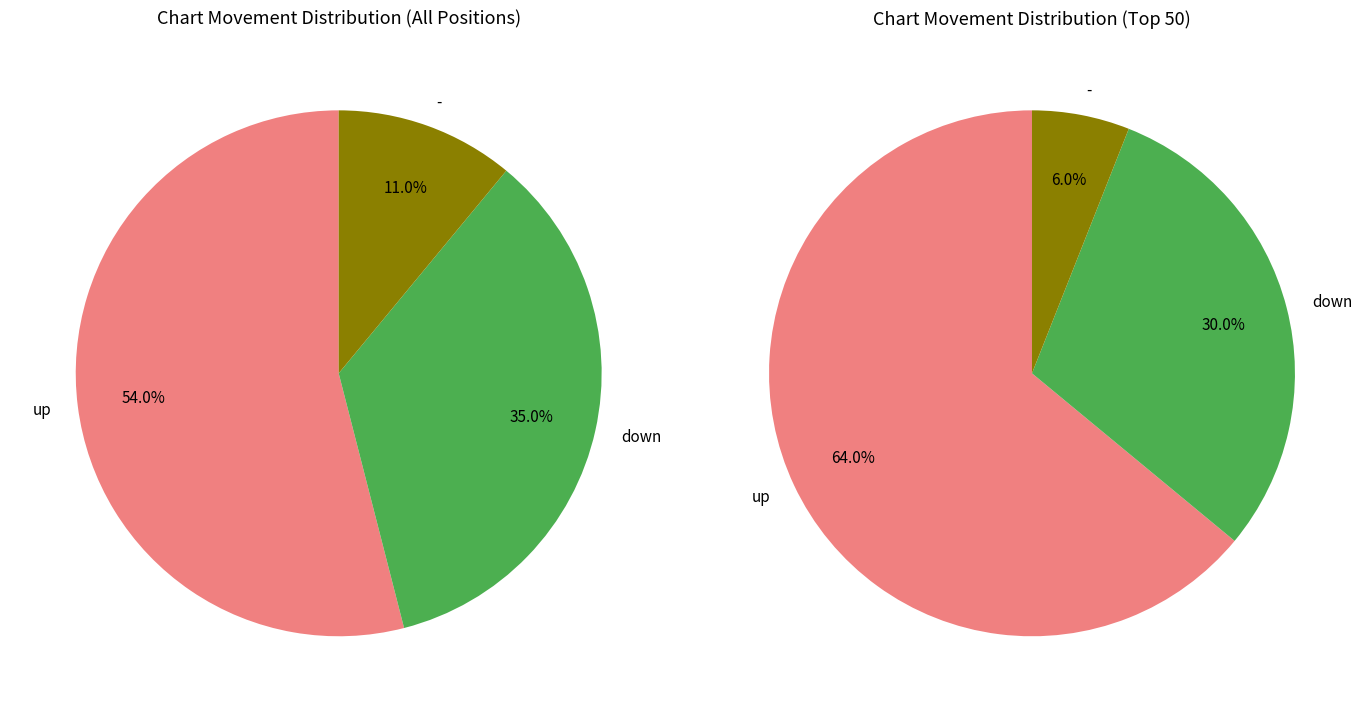

What is the smallest slice in the pie chart?

-